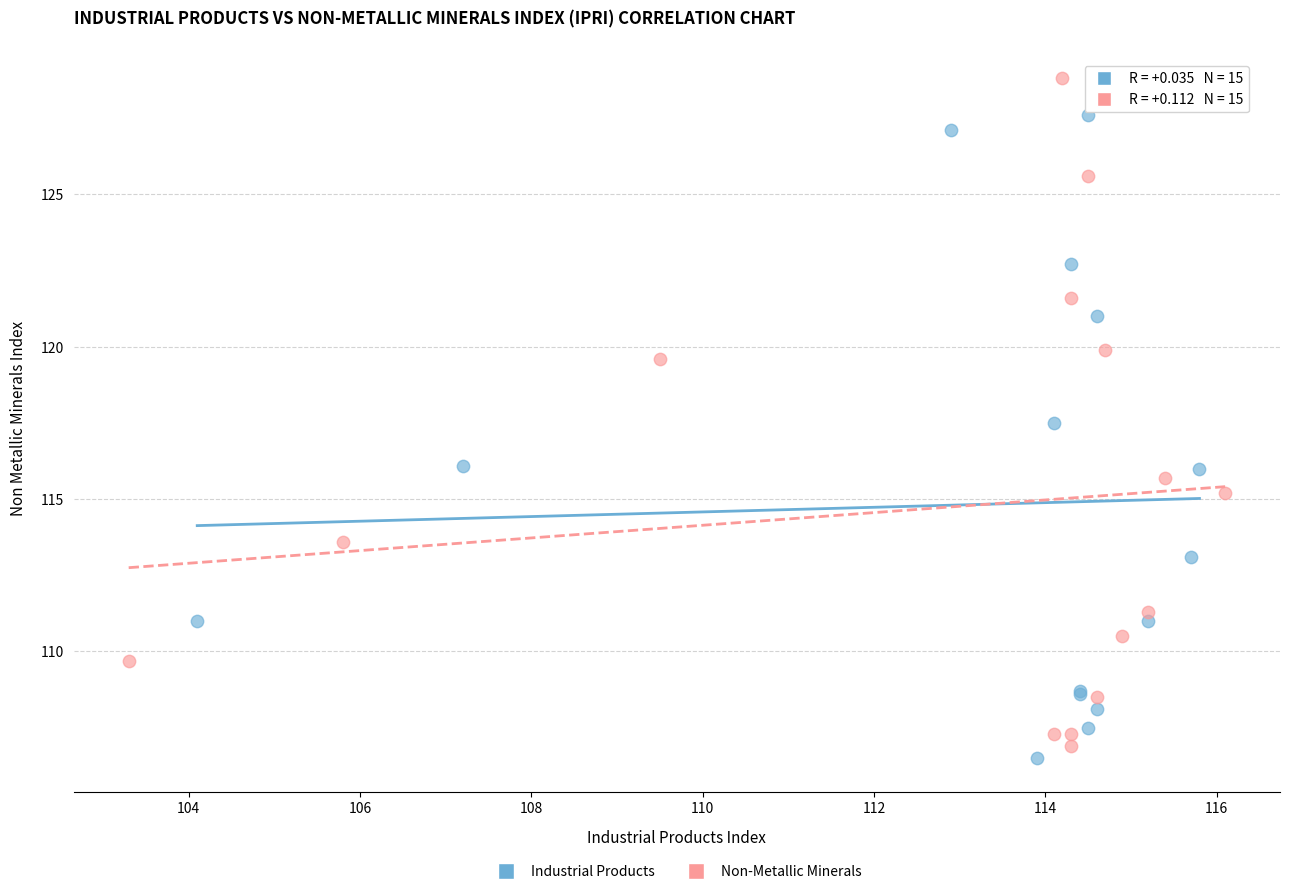

Which series contains the highest Y value?

Non-Metallic Minerals